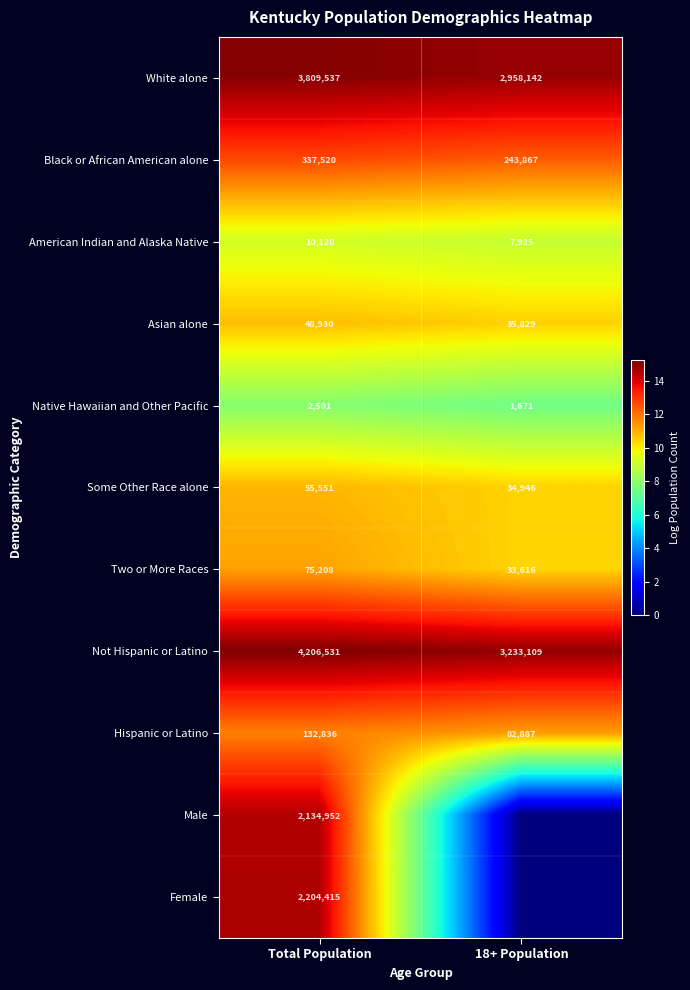

At which label is Black or African American alone closest to 290693?

18+ Population